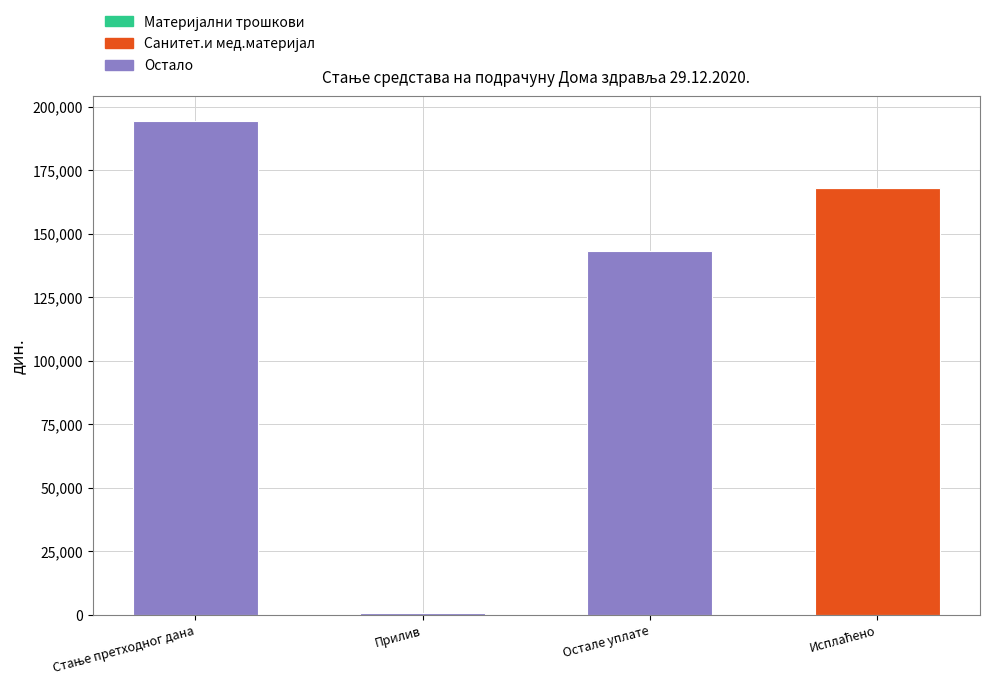

What is the total value across all series at Остале уплате?

143158.0